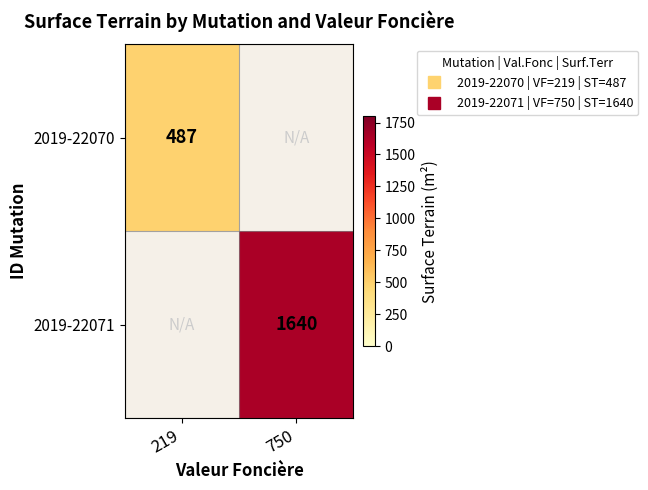

What is the maximum value for 2019-22070?

487.0